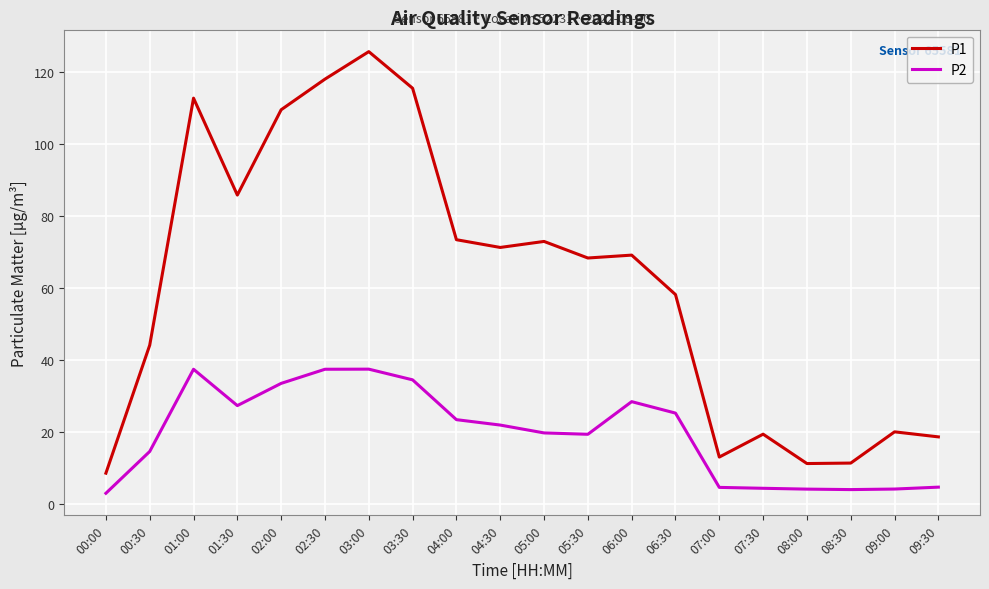

True or false: P1 has more than 0 interior local peaks.

True